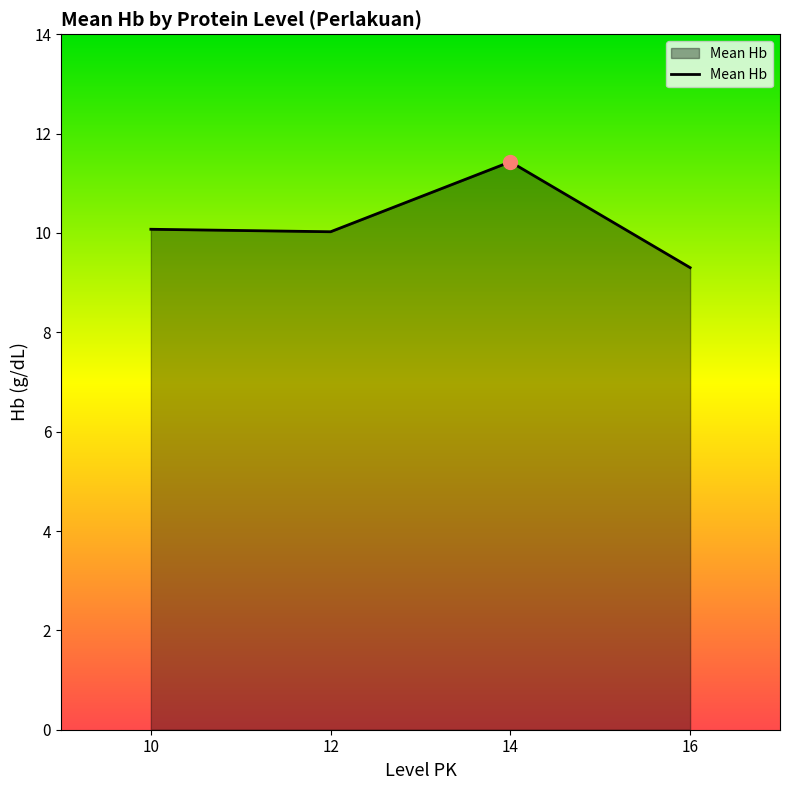

What is the ratio of the value at 10 to the value at 14?

0.9